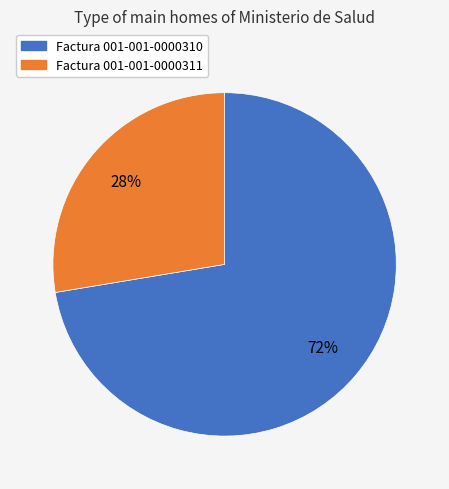

How many segments does this pie chart have?

2